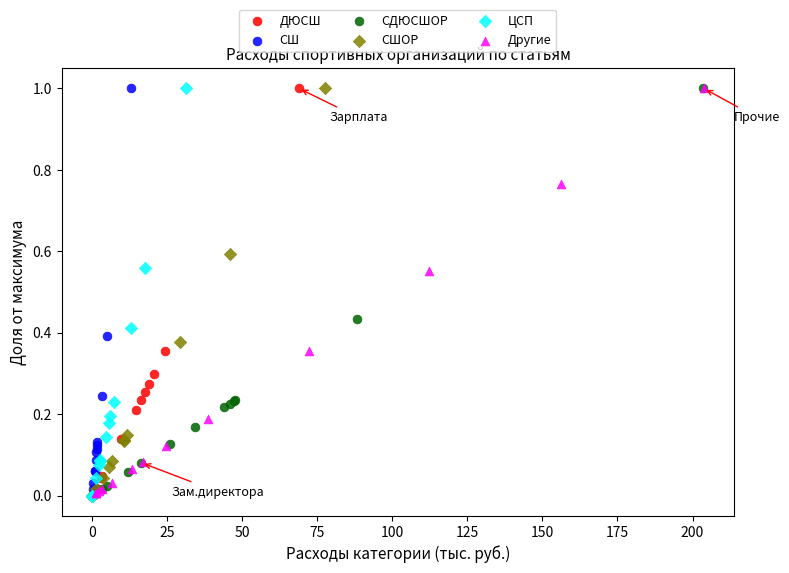

What are all the series names shown in the legend?

ДЮСШ, СШ, СДЮСШОР, СШОР, ЦСП, Другие